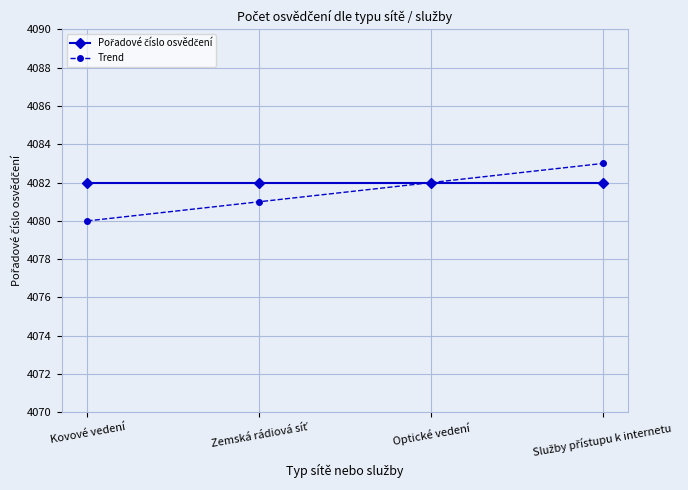

What value does the Trend series have at Optické vedení?

4082